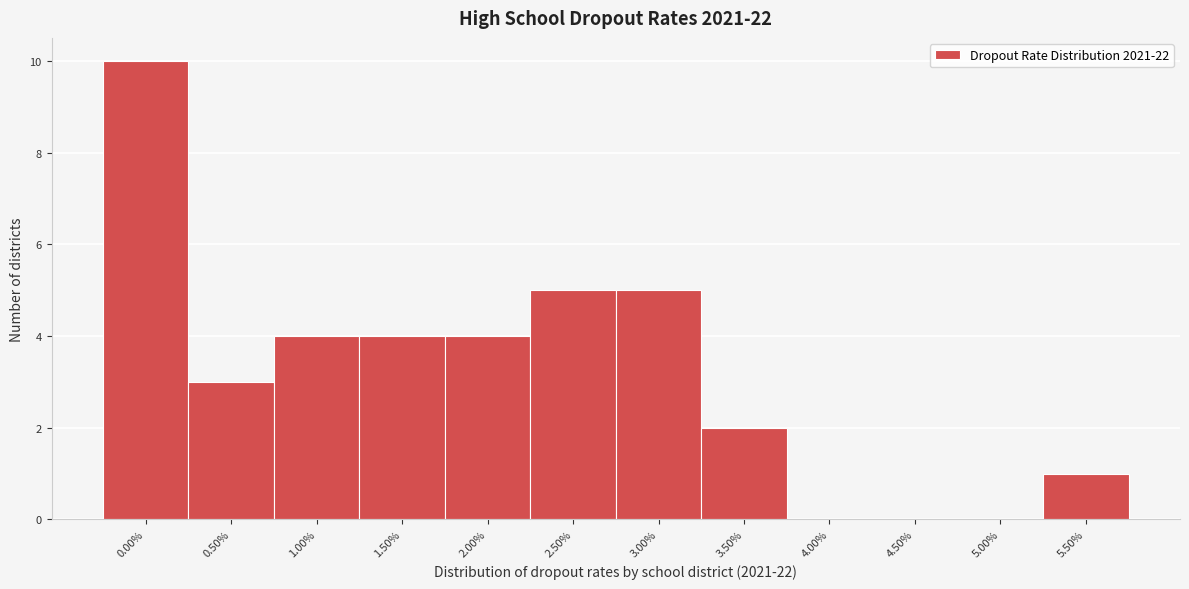

Reading left to right, extract all data points from this chart.

0.00%=10	0.50%=3	1.00%=4	1.50%=4	2.00%=4	2.50%=5	3.00%=5	3.50%=2	4.00%=0	4.50%=0	5.00%=0	5.50%=1